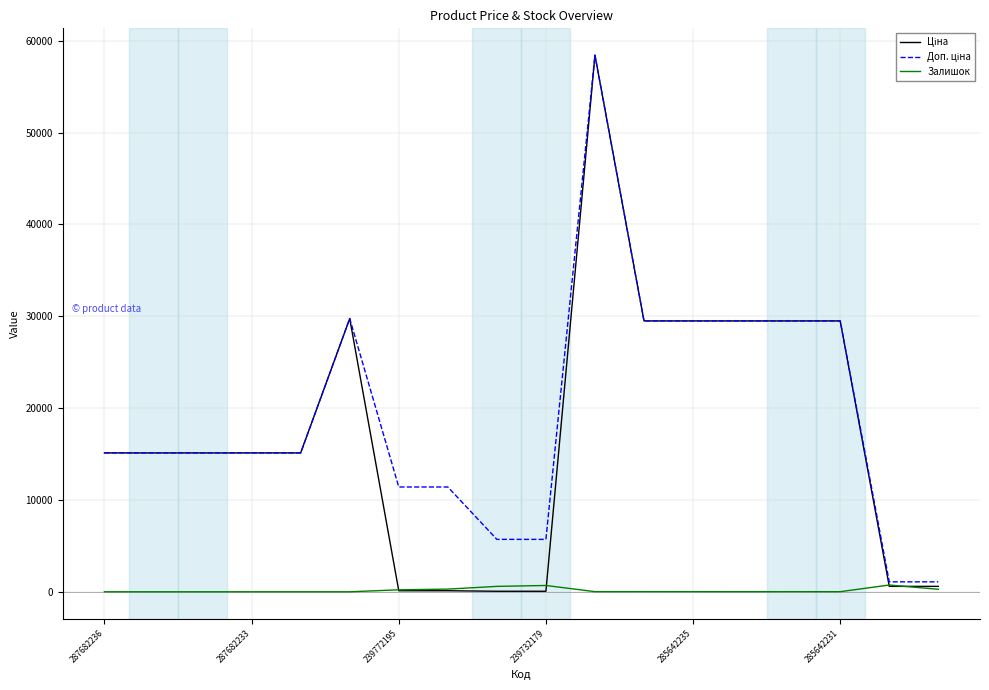

What is the maximum value shown in the chart?

58426.5